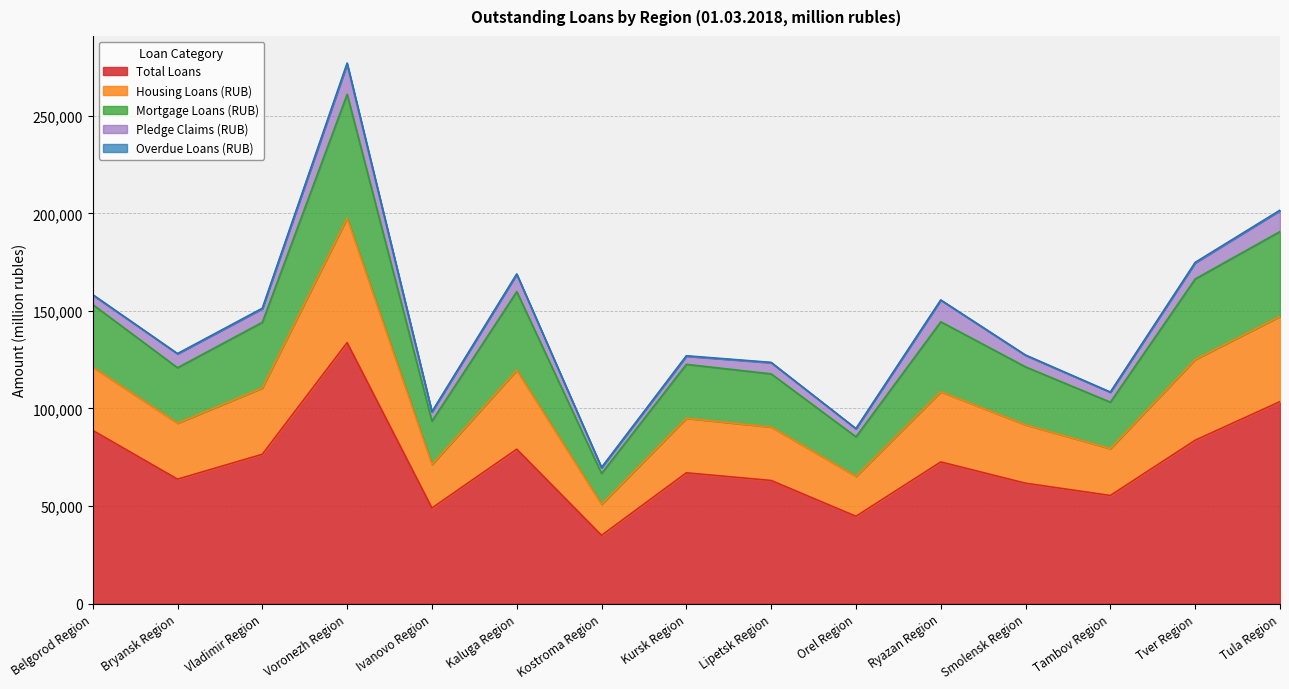

At which label does Total Loans reach its minimum?

Kostroma Region